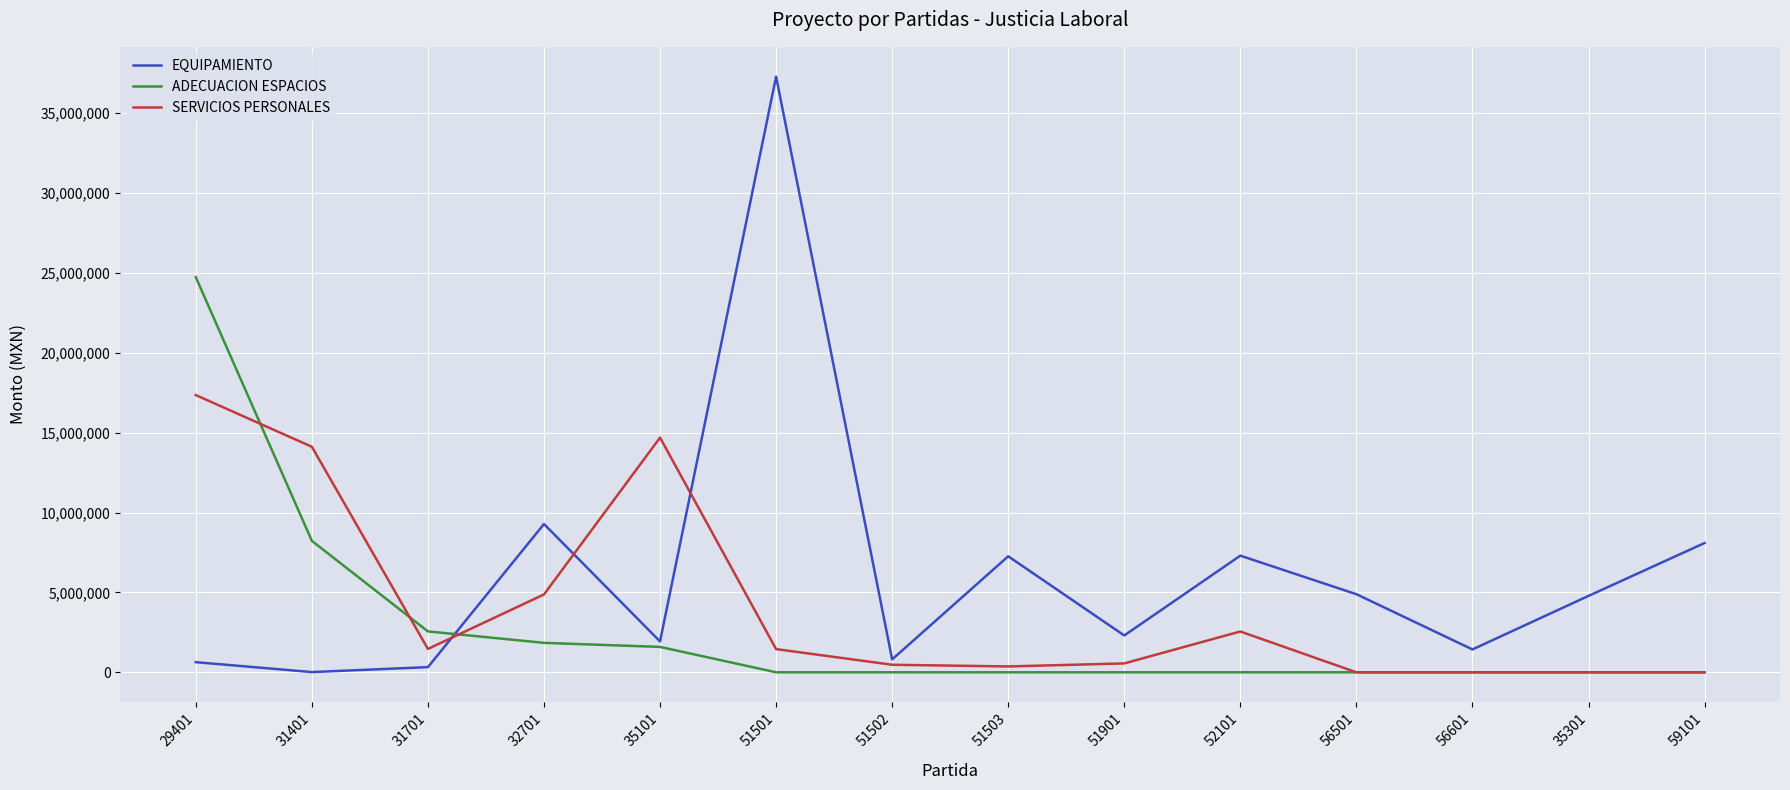

How many lines are shown in the chart?

3